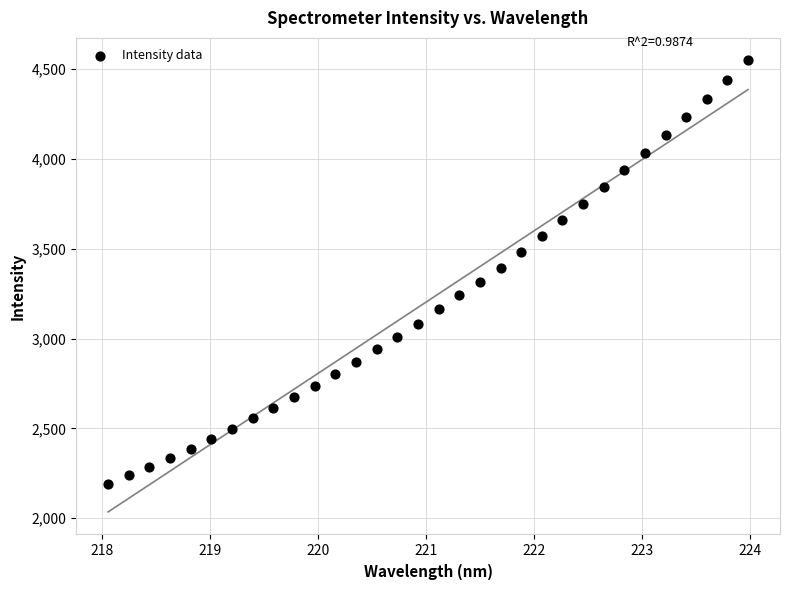

What is the range of Y values (max minus min)?

2356.6